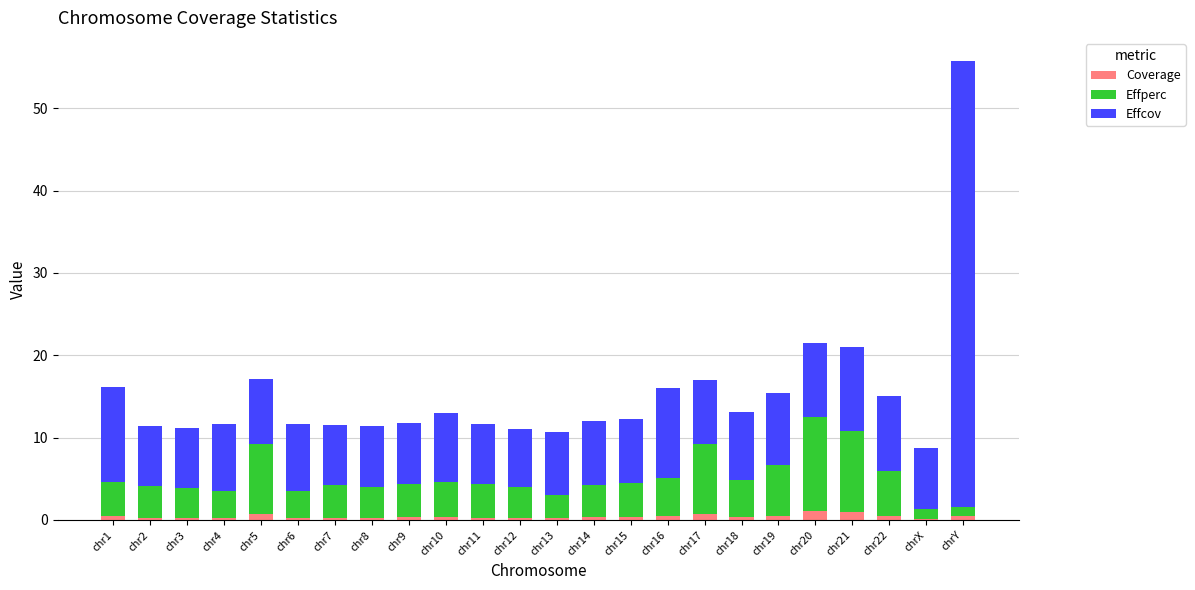

The Coverage series shows 0.3 at chr12. True or false?

True